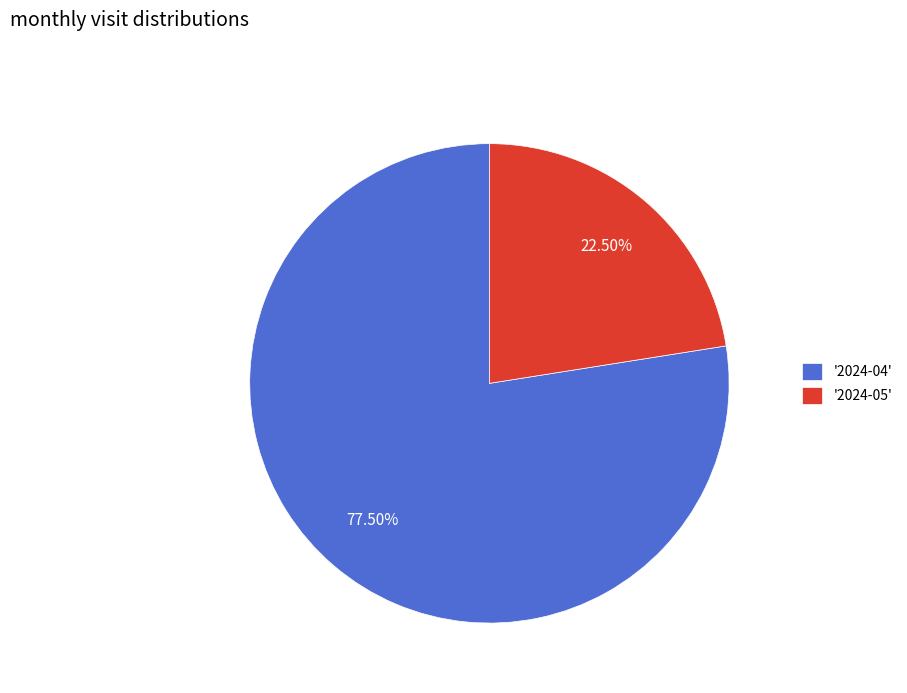

Rank the categories by value from lowest to highest.

'2024-05', '2024-04'